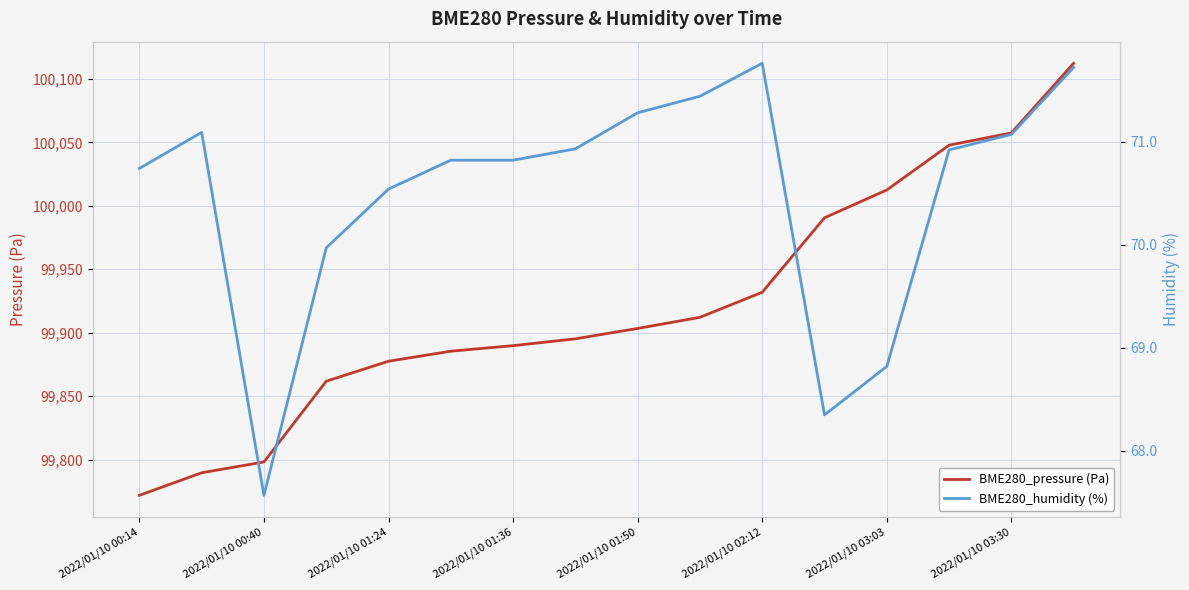

True or false: BME280_humidity (%) and BME280_pressure (Pa) intersect in this chart.

False